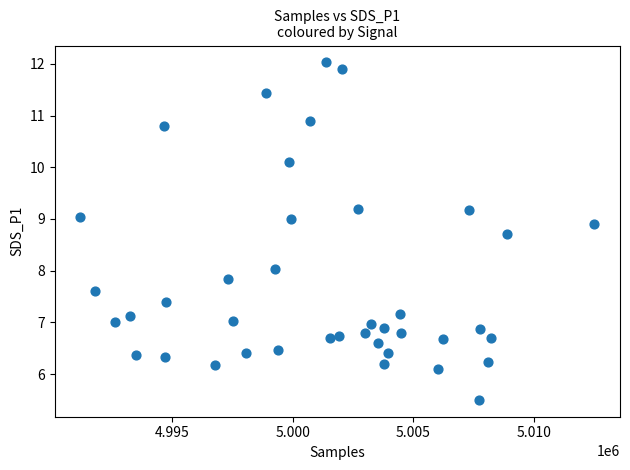

What is the range of Y values (max minus min)?

6.5